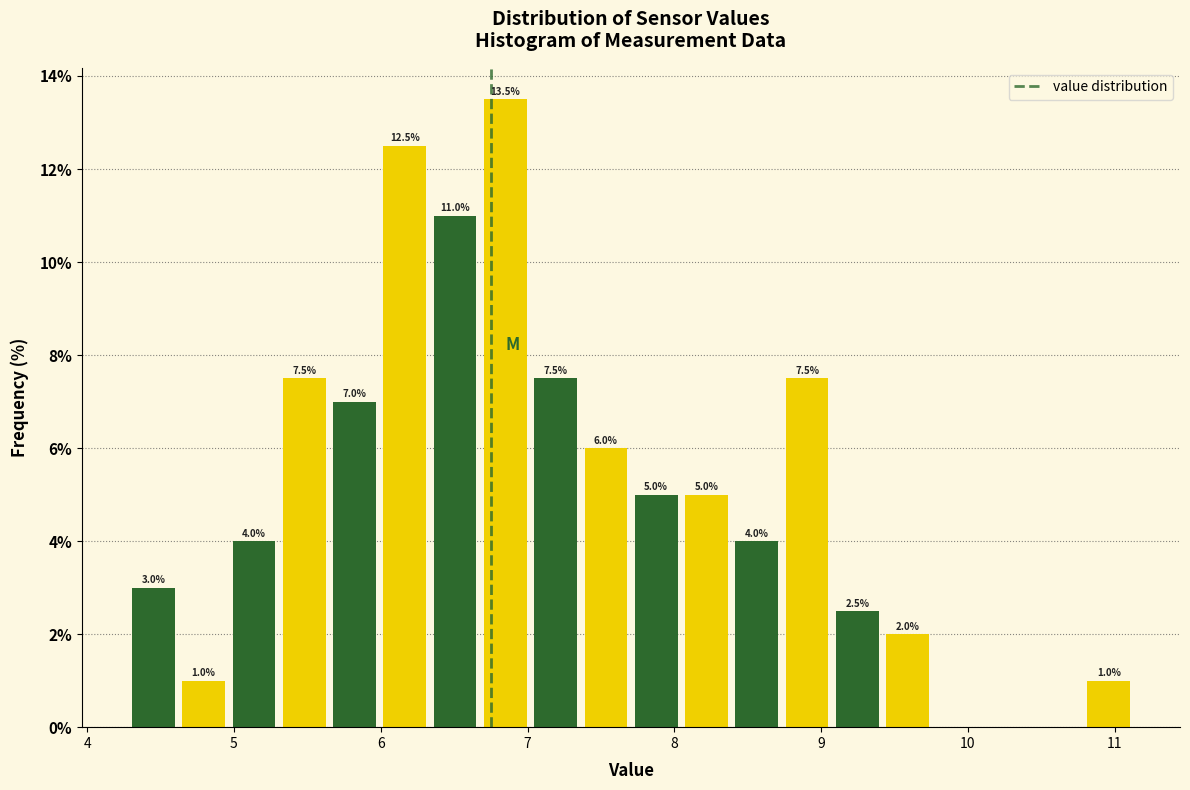

Around what value on the x-axis is the tallest bar? Give the approximate position of its centre, as read against the axis.

6.8